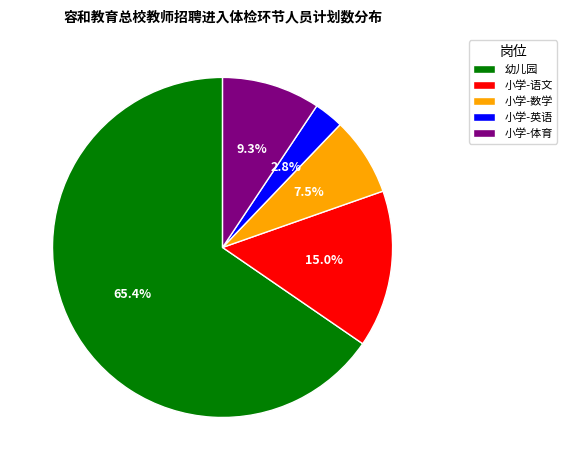

Which slice represents more than half of the pie?

幼儿园